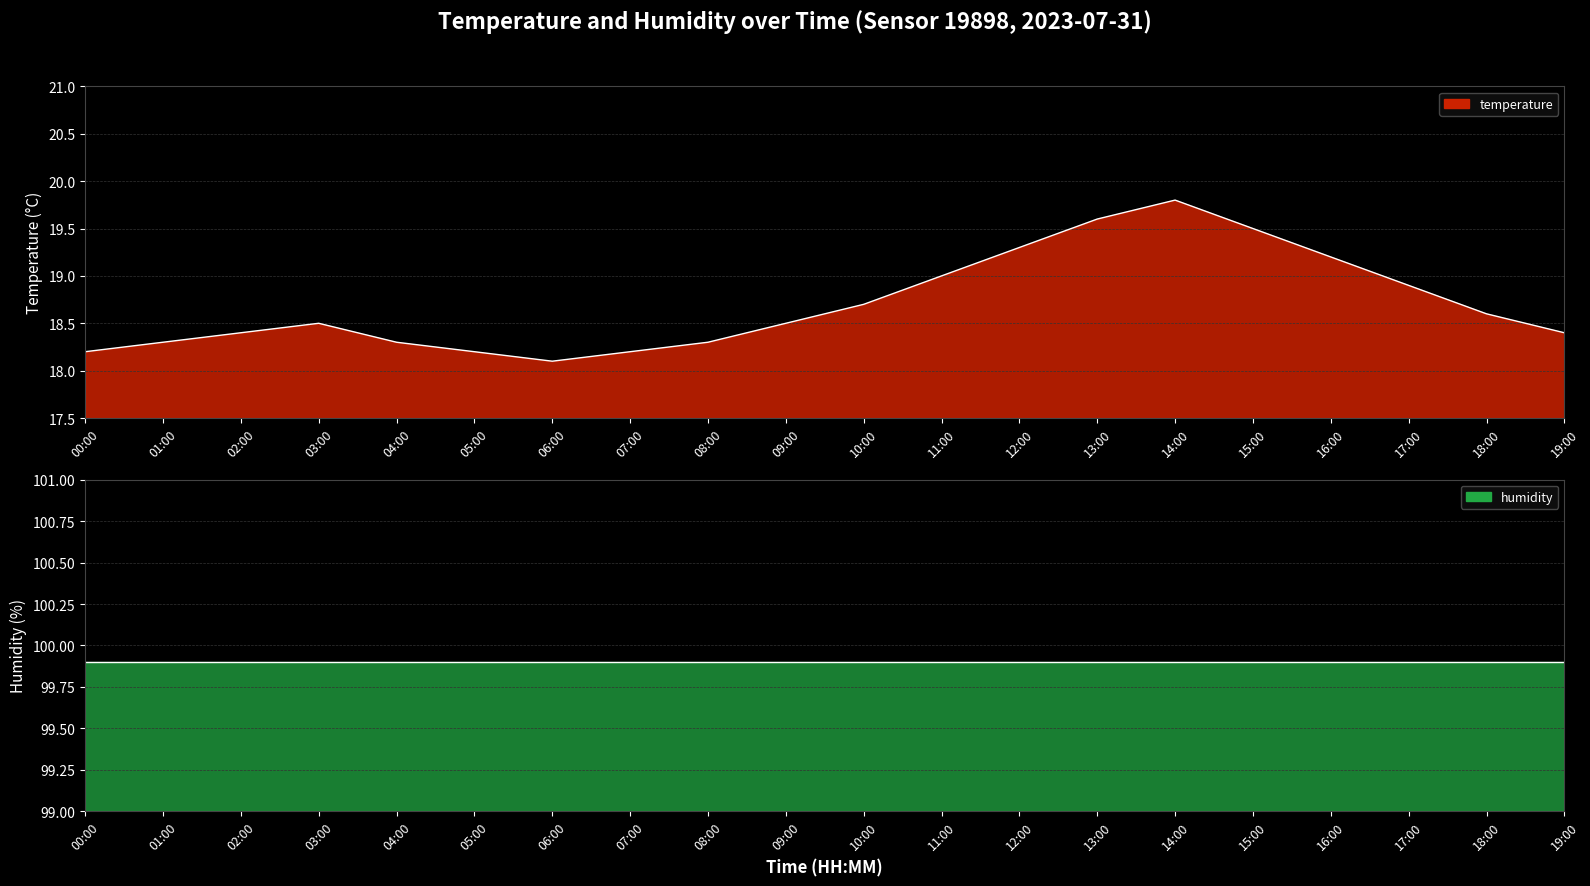

The chart shows a value of 18.3 at 01:00. True or false?

True